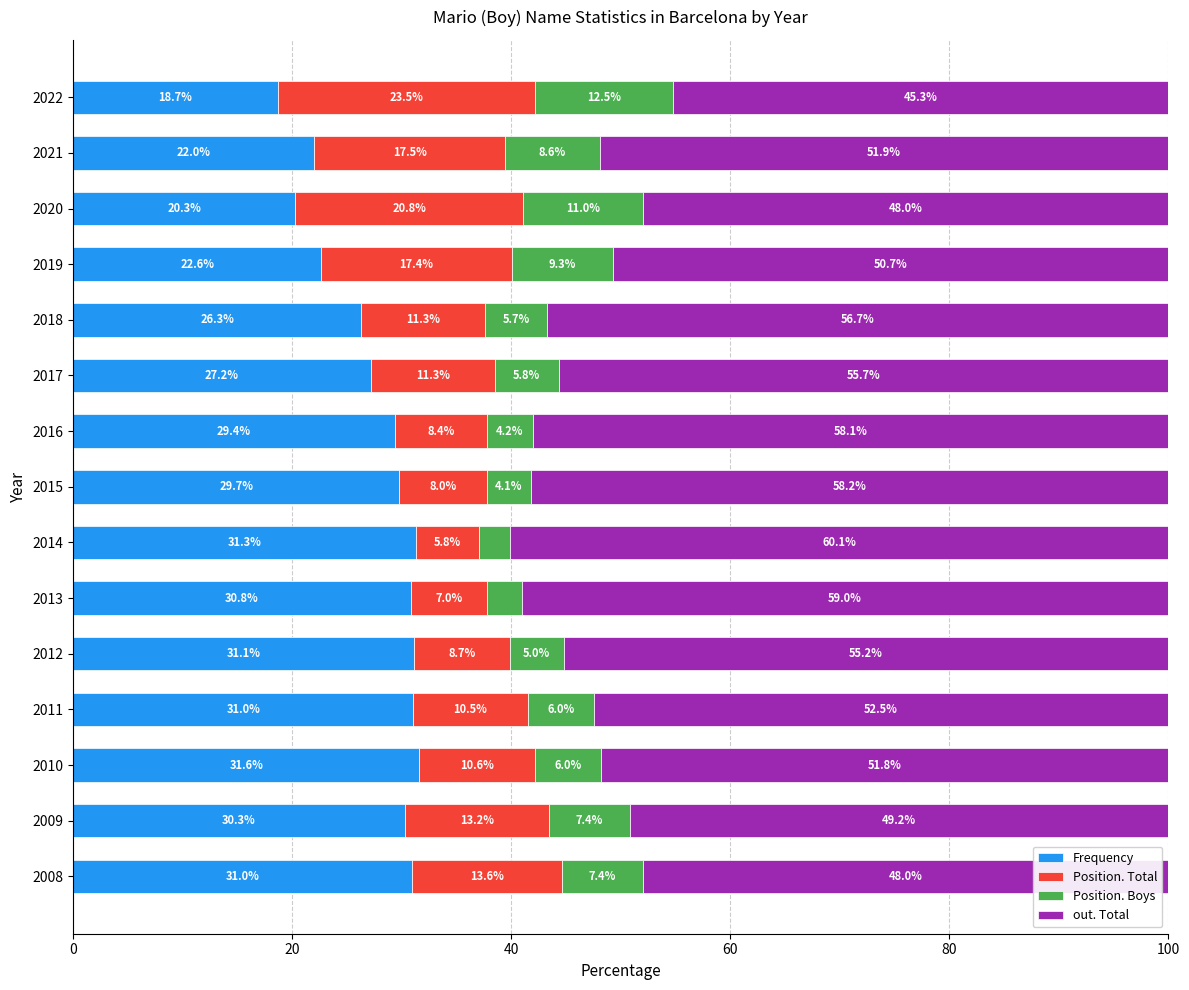

What is the minimum value for Frequency?

18.7